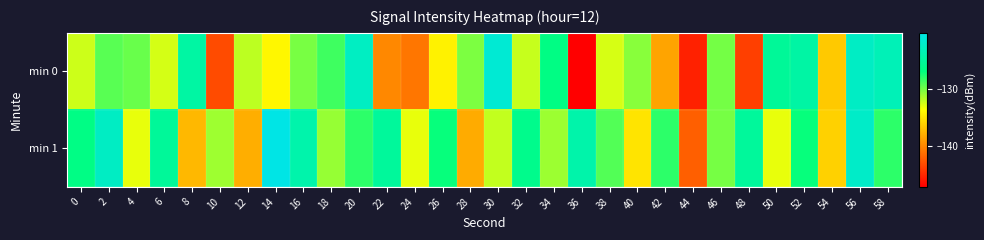

Reading left to right, extract all data points from this chart.

min 0: 0=-132.3	2=-129.2	4=-129.6	6=-132.4	8=-124.5	10=-143.1	12=-131.8	14=-134.0	16=-130.0	18=-128.5	20=-122.4	22=-139.9	24=-140.8	26=-134.3	28=-130.1	30=-121.3	32=-132.1	34=-126.5	36=-147.1	38=-132.5	40=-130.4	42=-138.4	44=-145.2	46=-129.9	48=-143.7	50=-125.2	52=-124.4	54=-136.4	56=-122.3	58=-123.2
min 1: 0=-126.4	2=-122.4	4=-133.0	6=-125.1	8=-137.3	10=-131.0	12=-137.8	14=-120.1	16=-124.0	18=-130.8	20=-128.0	22=-125.0	24=-133.0	26=-127.0	28=-138.0	30=-132.0	32=-126.0	34=-131.0	36=-124.0	38=-129.0	40=-135.0	42=-128.0	44=-142.0	46=-130.0	48=-125.0	50=-133.0	52=-127.0	54=-136.0	56=-122.0	58=-128.0